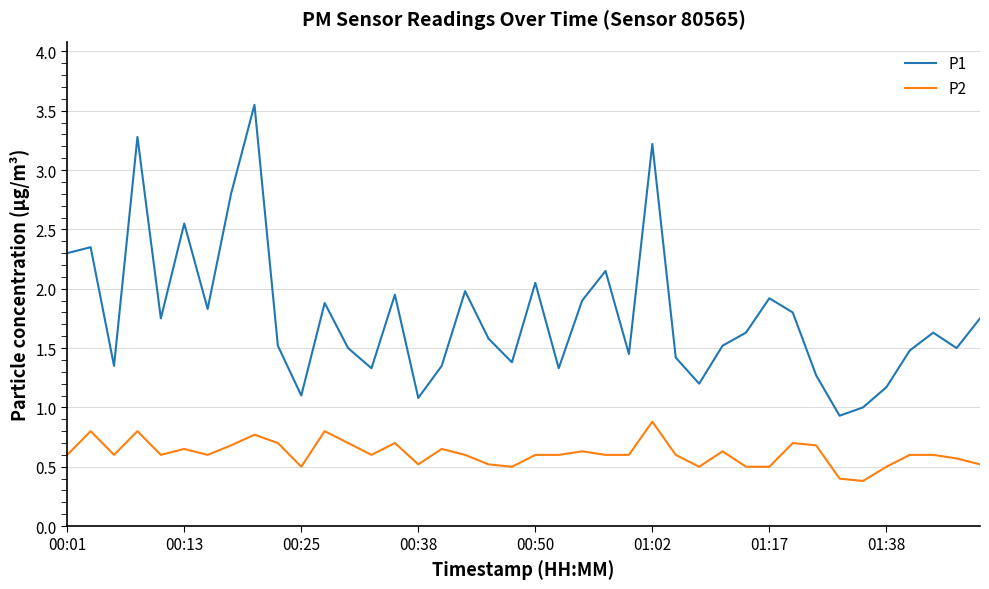

What is the minimum value shown in the chart?

0.4